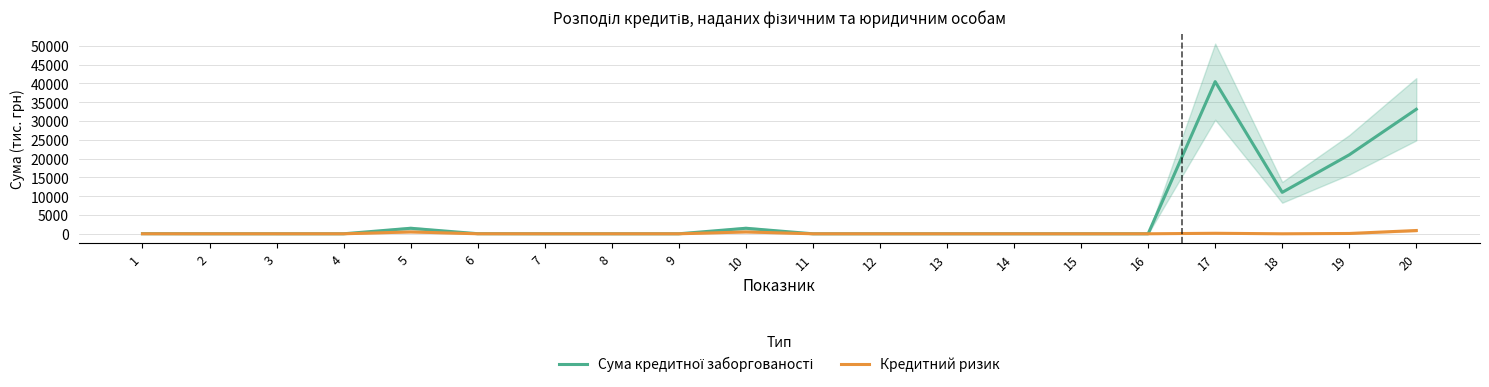

Which series has the largest range (max minus min)?

Сума кредитної заборгованості